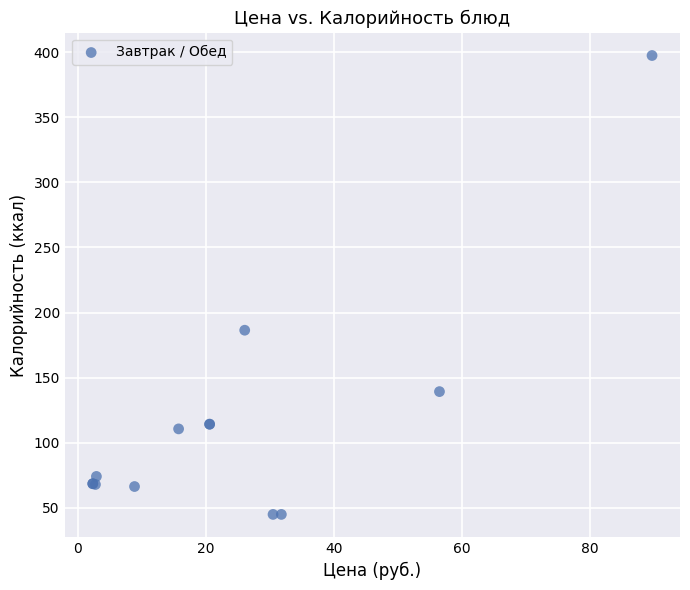

What Y value in the scatter plot is closest to 221?

186.4